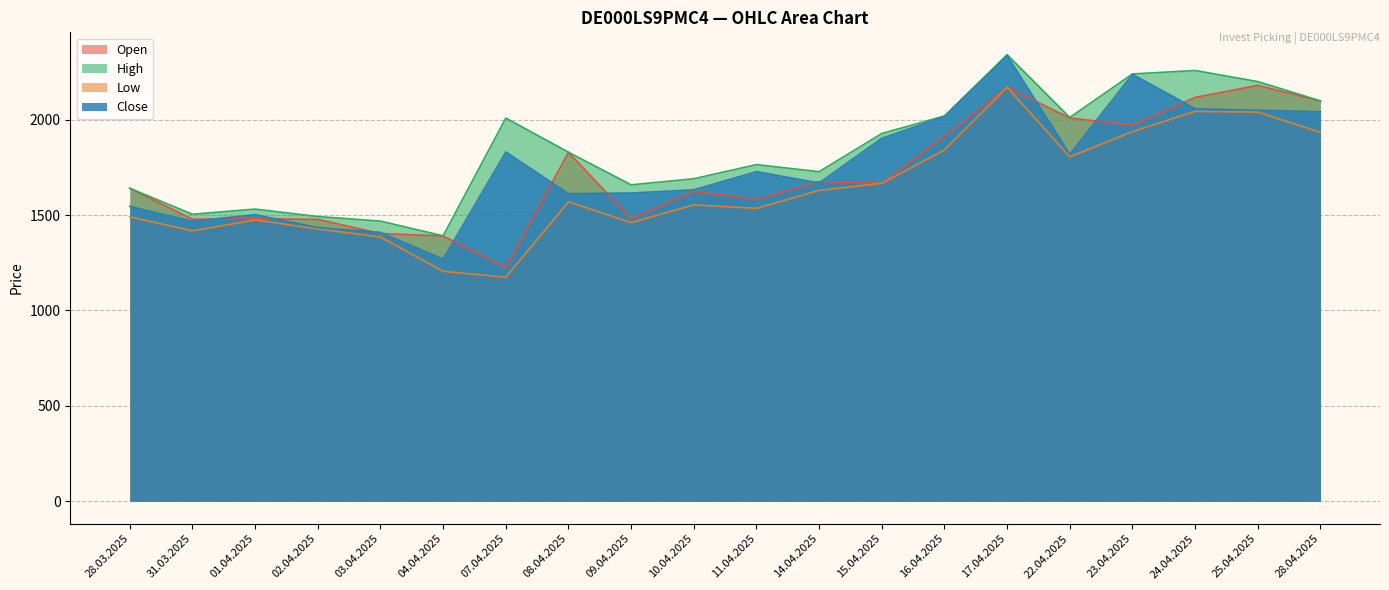

True or false: High and Open cross at least once.

False